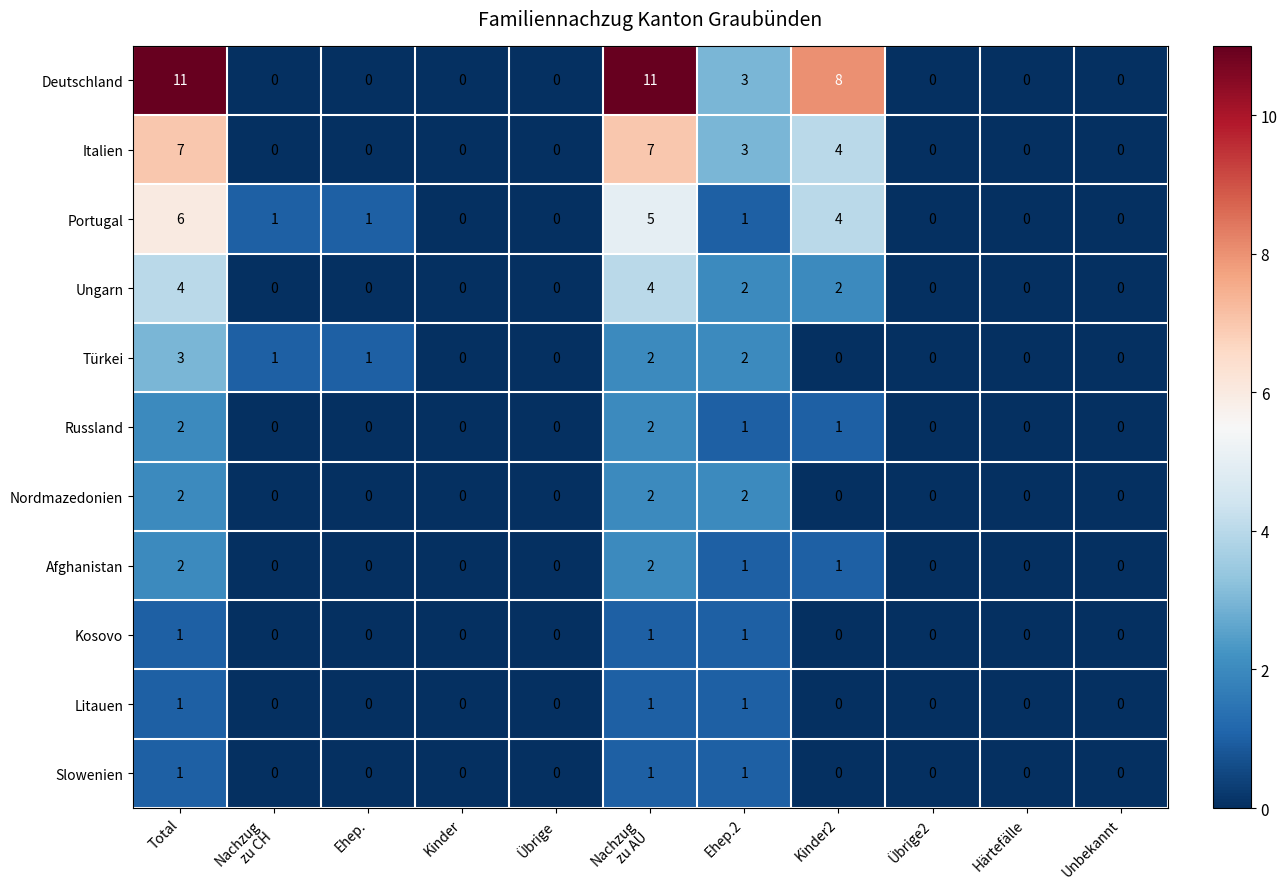

Which series has the largest range (max minus min)?

Deutschland